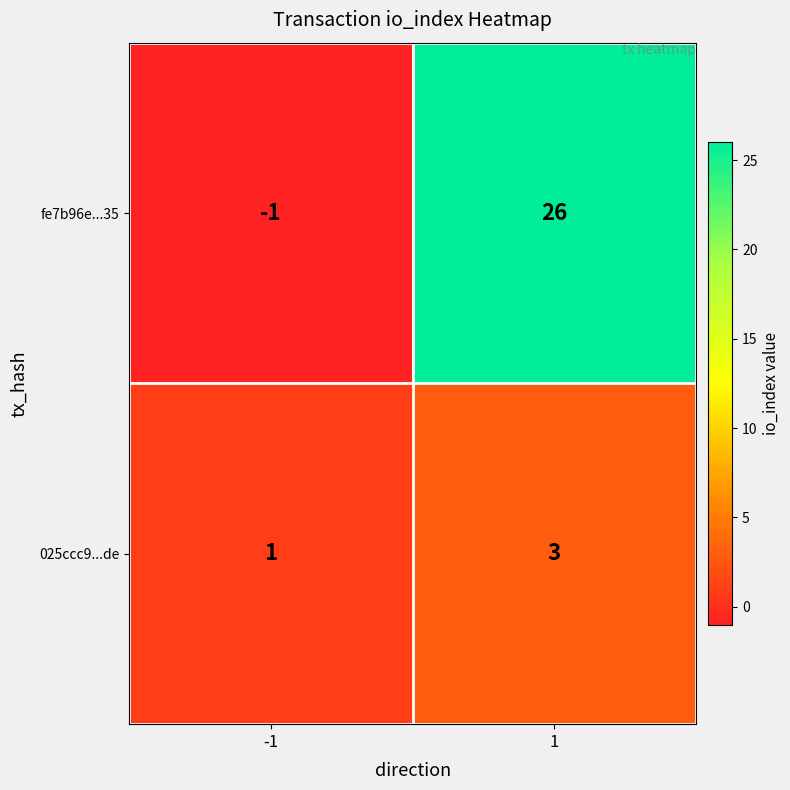

What is the difference between the fe7b96e...35 values at 1 and -1?

27